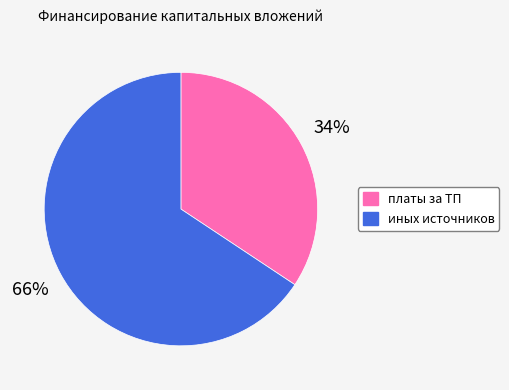

To the nearest percent, what percentage of the pie is платы за ТП?

34%